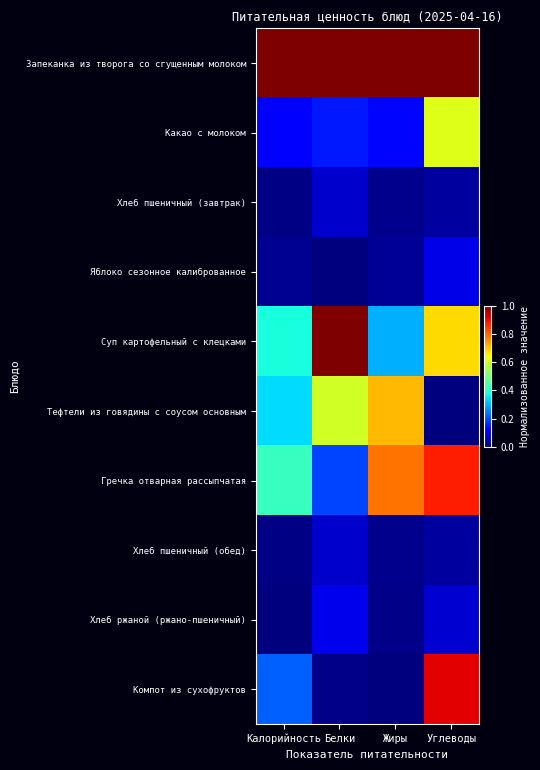

At which category does the chart reach its peak across all series?

Калорийность